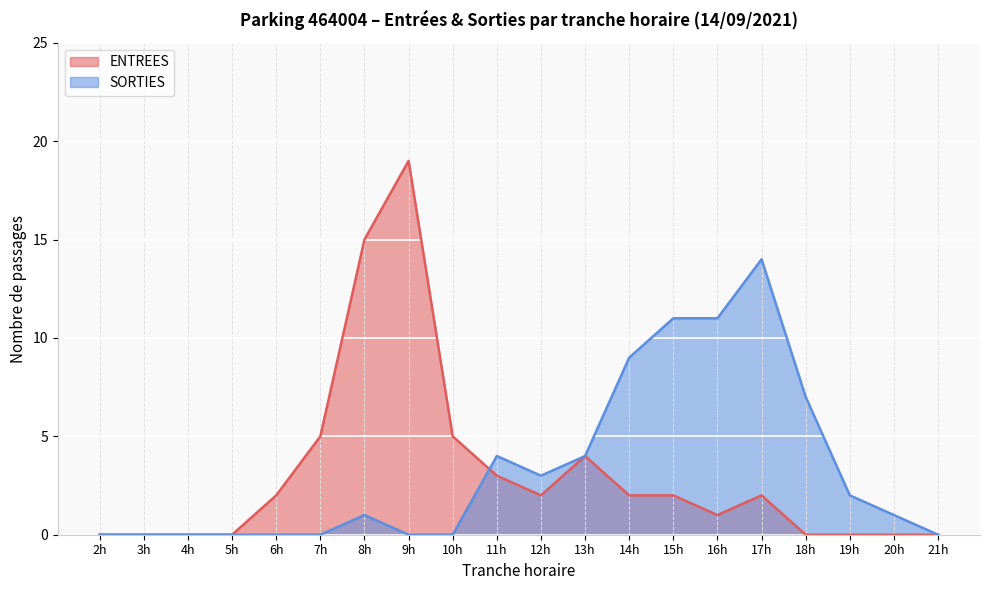

The value of ENTREES at 17h is 2. True or false?

True